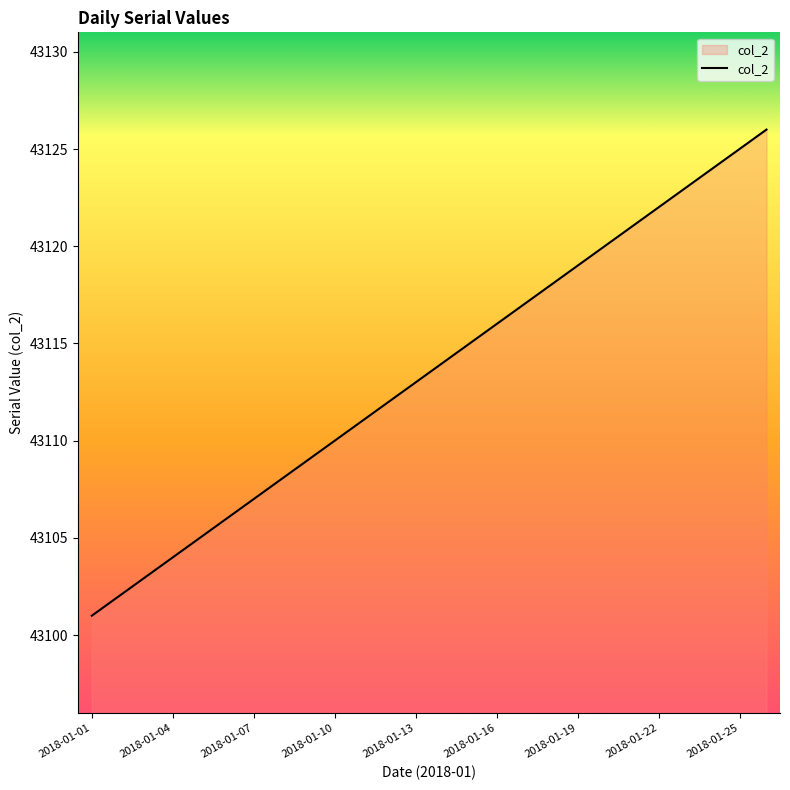

What is the difference between the maximum and minimum values?

25